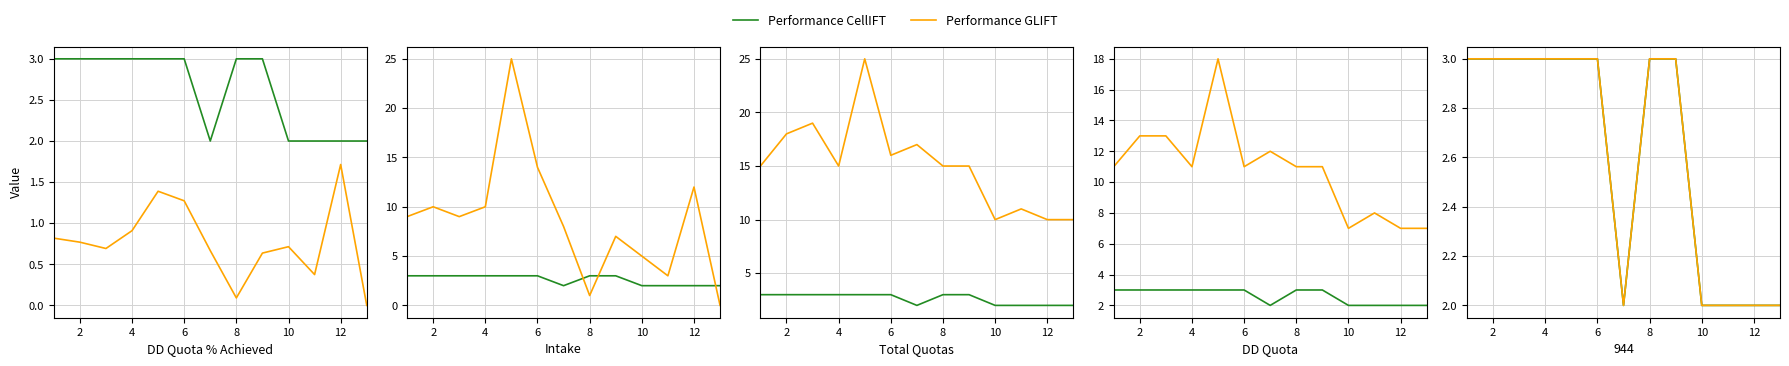

What is the difference between the highest and lowest values at 8?

2.9